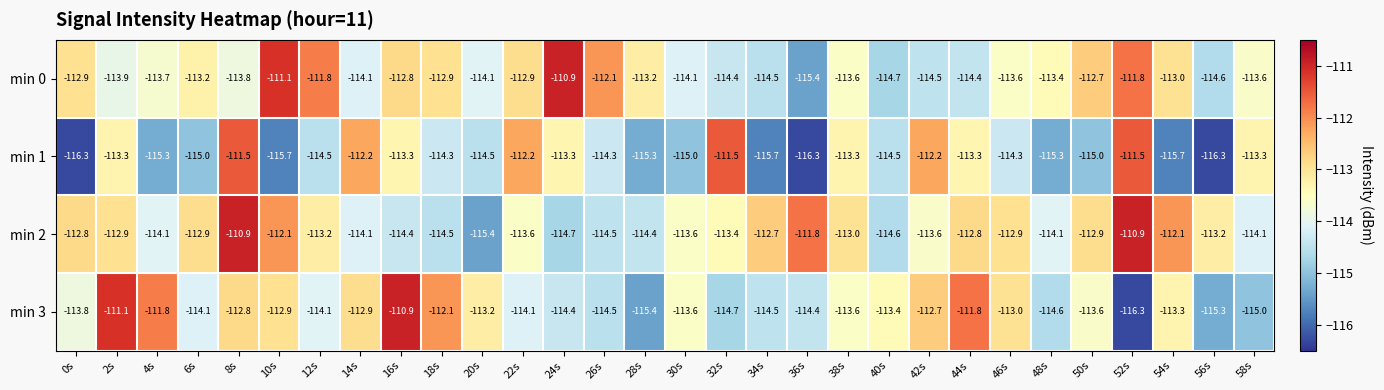

What is the highest value of the min 2 series?

-110.9